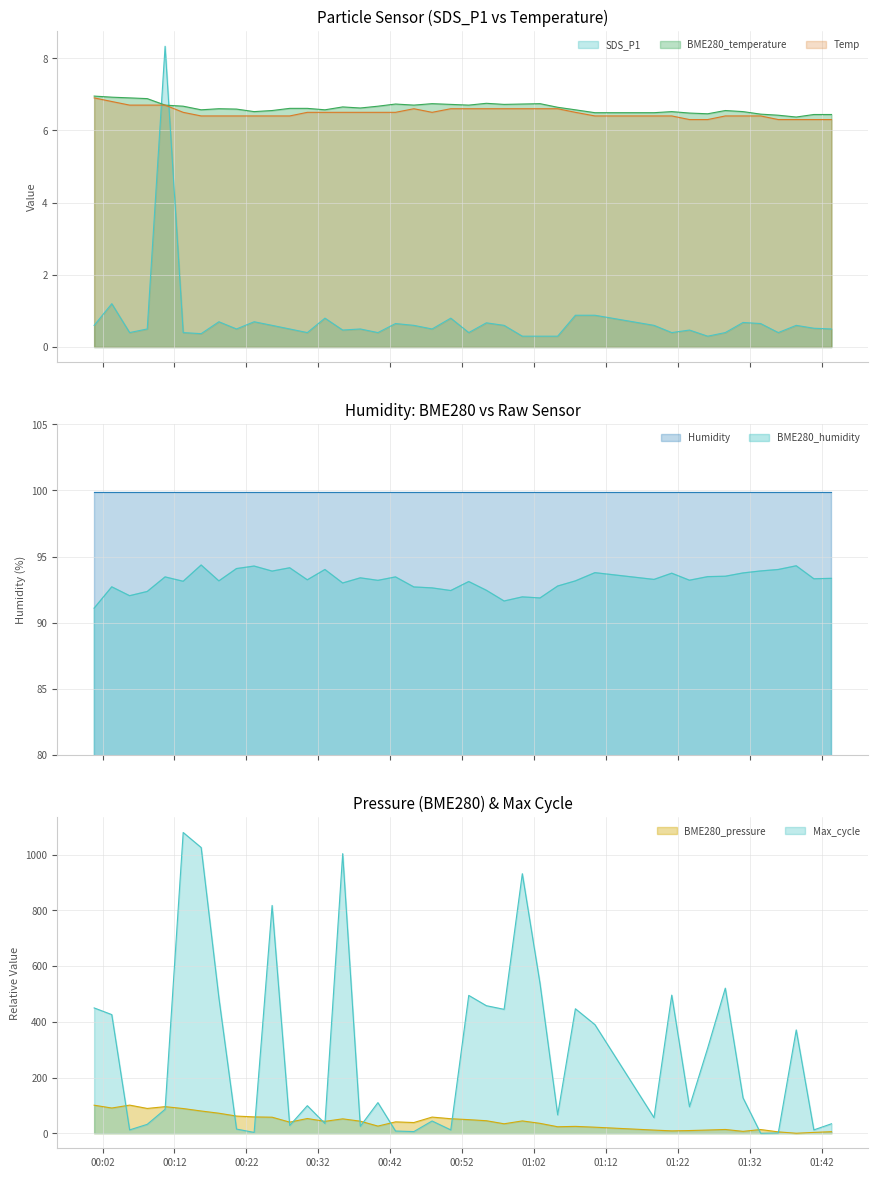

The Temp series shows 6.4 at 01:42. True or false?

True